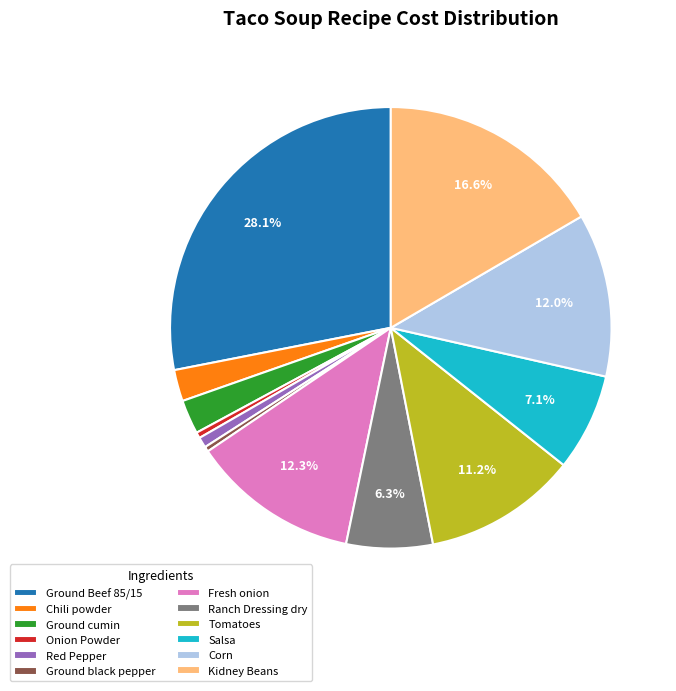

To the nearest percent, what is the average slice percentage?

8%